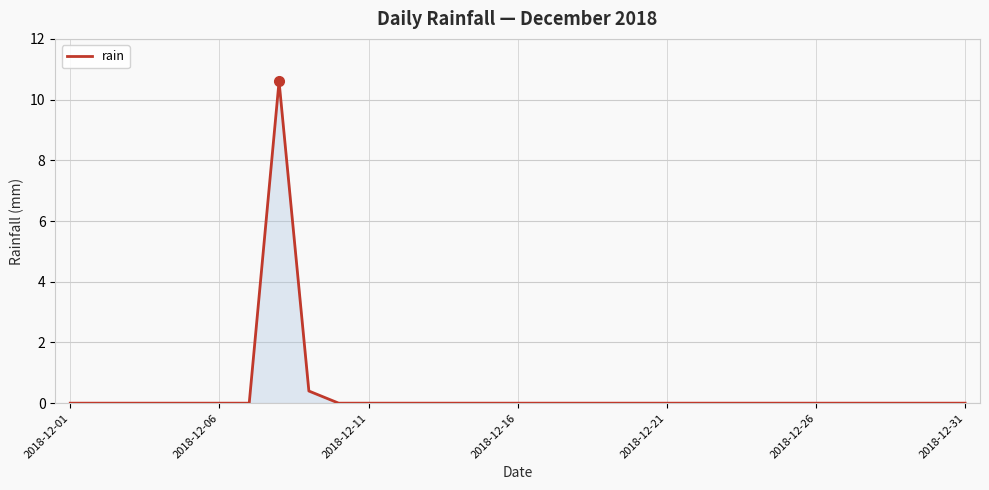

What is the difference between the maximum and minimum values?

10.6